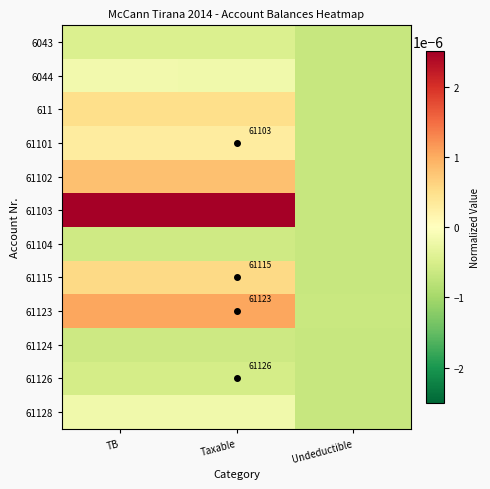

At which category is the sum across all series the highest?

TB